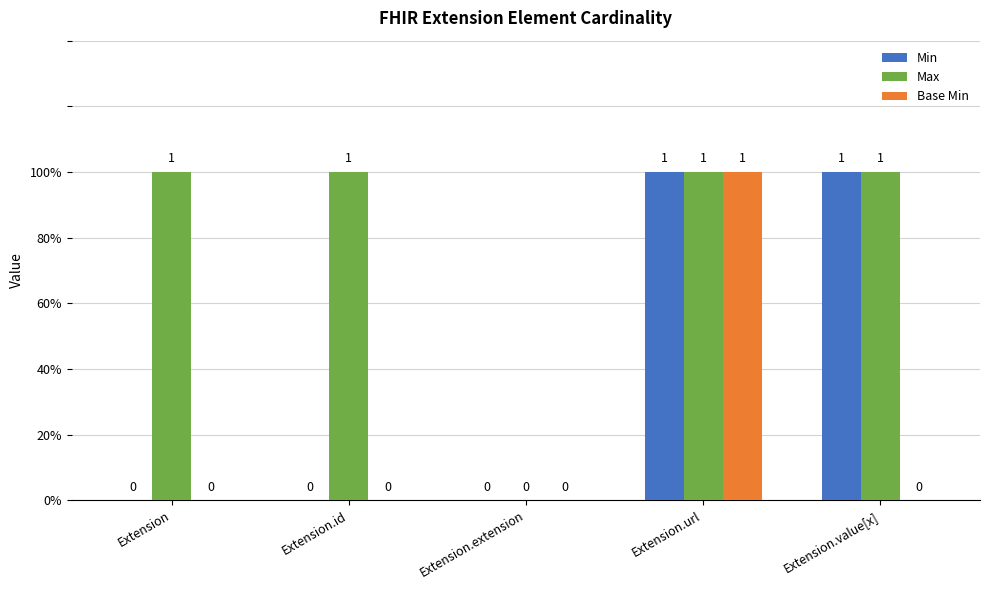

What is the difference between the Max values at Extension.extension and Extension.id?

1